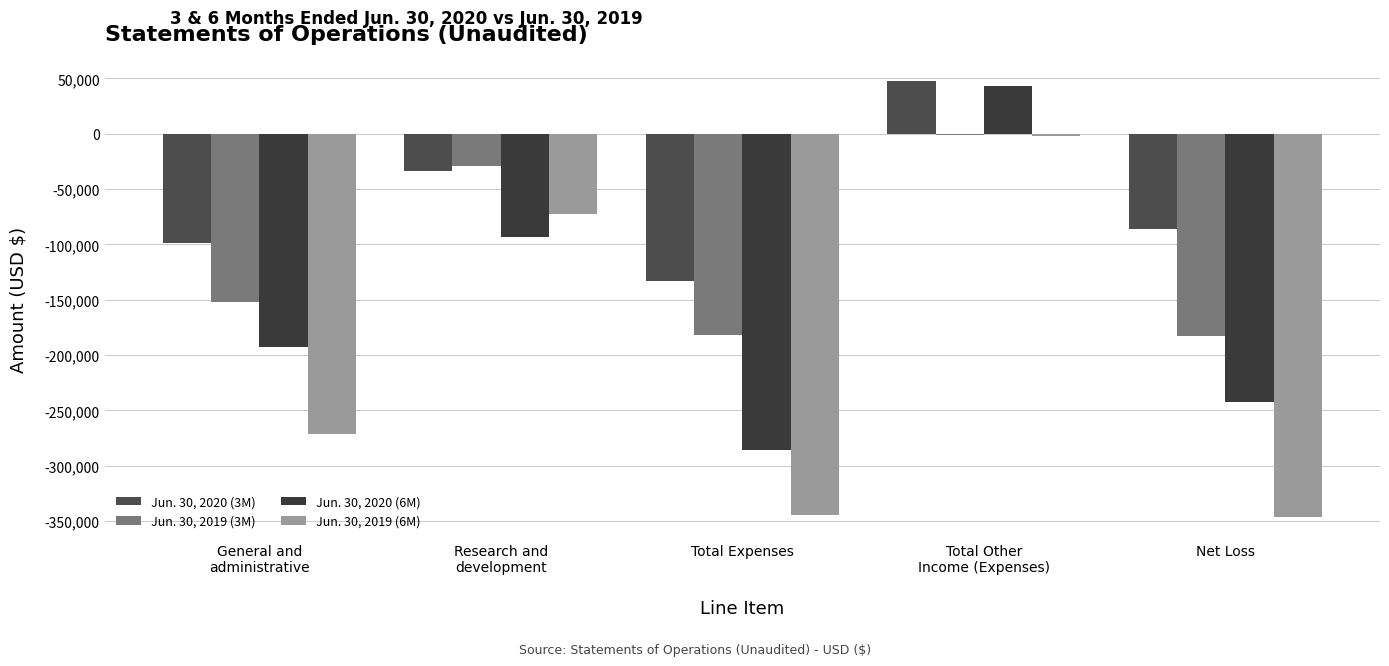

Rank the series by their maximum value, from lowest to highest.

Jun. 30, 2019 (6M), Jun. 30, 2019 (3M), Jun. 30, 2020 (6M), Jun. 30, 2020 (3M)